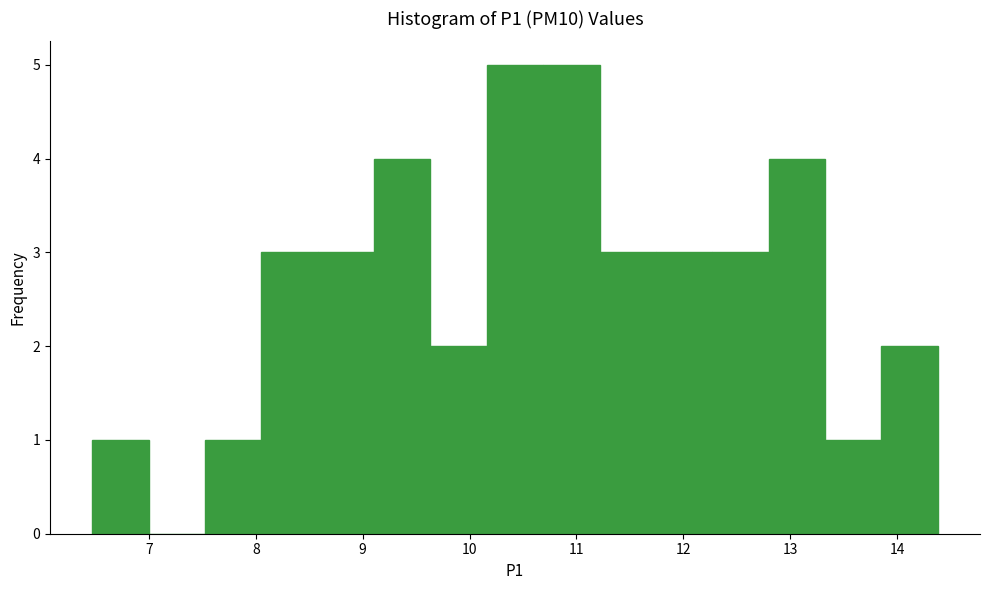

Reading left to right, list every bar in this chart as the range it spans on the x-axis followed by its height. Neither the bar edges nor the heights are printed on the chart, so give them approximately, as read against the axes.

6.5 to 7.0: 1
7.0 to 7.5: 0
7.5 to 8.1: 1
8.1 to 8.6: 3
8.6 to 9.1: 3
9.1 to 9.6: 4
9.6 to 10.2: 2
10.2 to 10.7: 5
10.7 to 11.2: 5
11.2 to 11.7: 3
11.7 to 12.3: 3
12.3 to 12.8: 3
12.8 to 13.3: 4
13.3 to 13.9: 1
13.9 to 14.4: 2